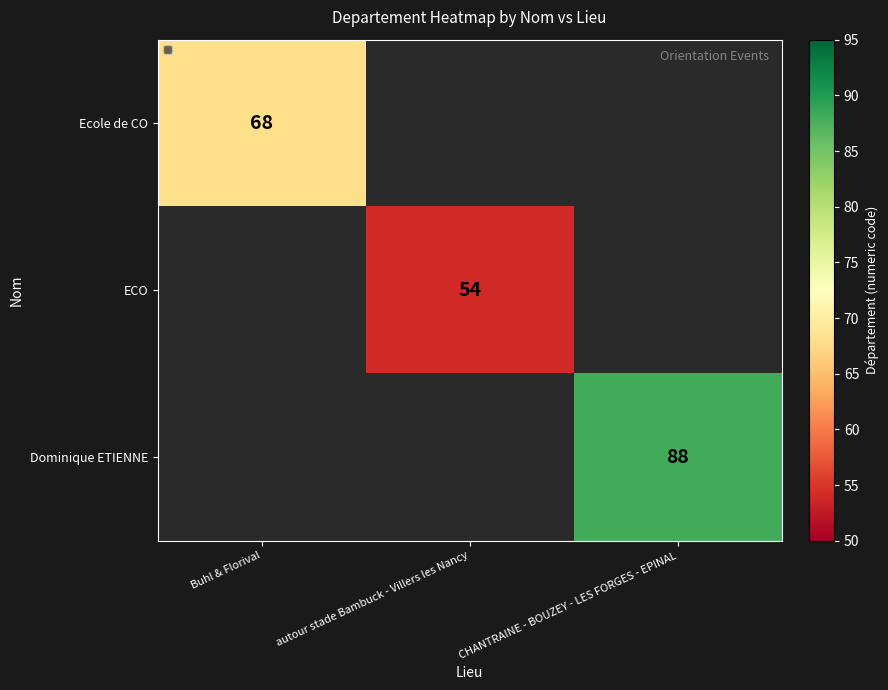

True or false: ECO has a value of 27 at autour stade Bambuck - Villers les Nancy.

False